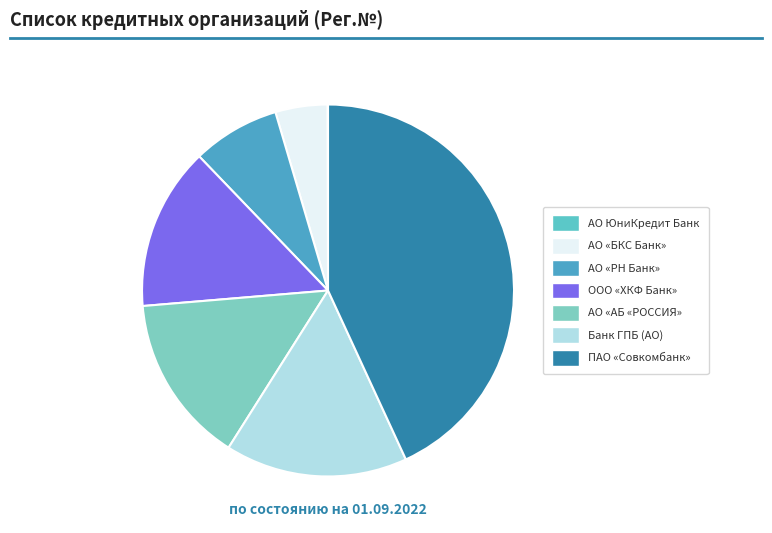

Is there a majority slice in this chart?

No